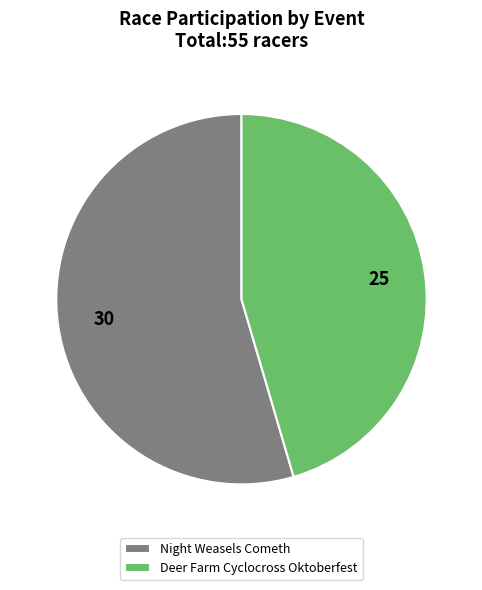

Is the sum of Deer Farm Cyclocross Oktoberfest and Night Weasels Cometh greater than half?

Yes